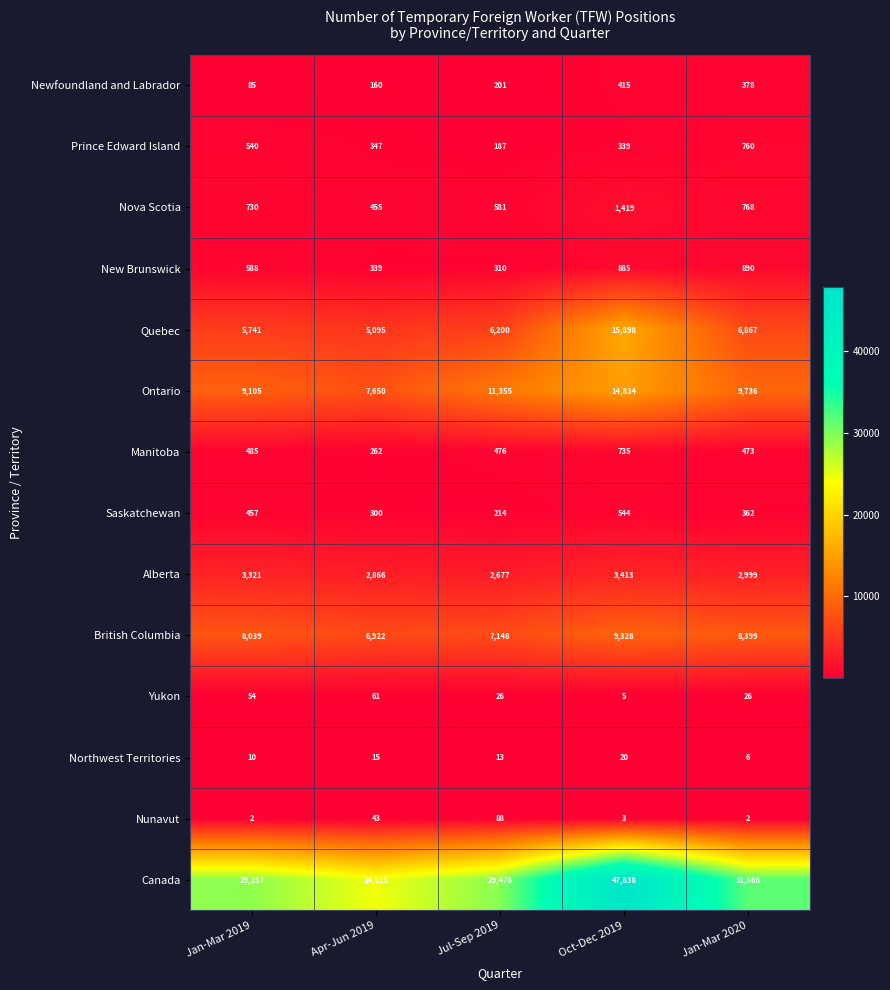

Which series has the largest total across all categories?

Canada